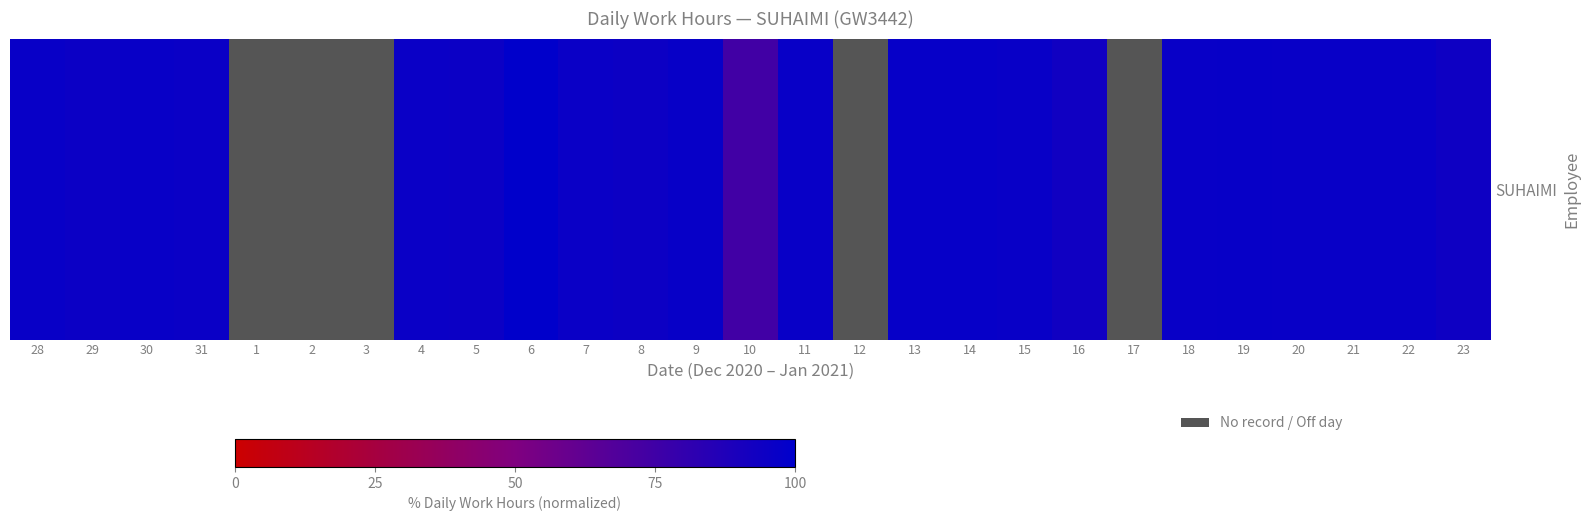

What is the maximum value shown in the chart?

99.2